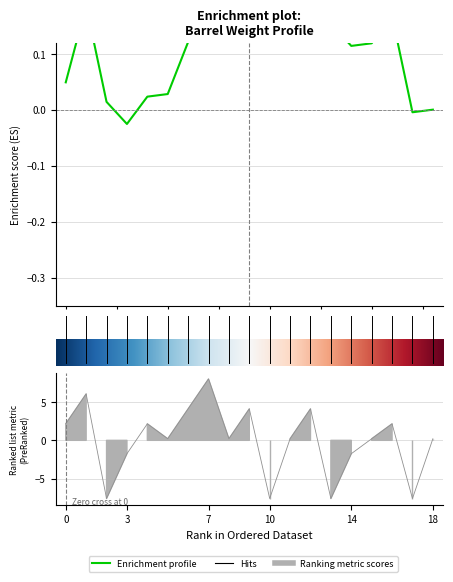

Does the chart display data point markers on the line(s)?

No